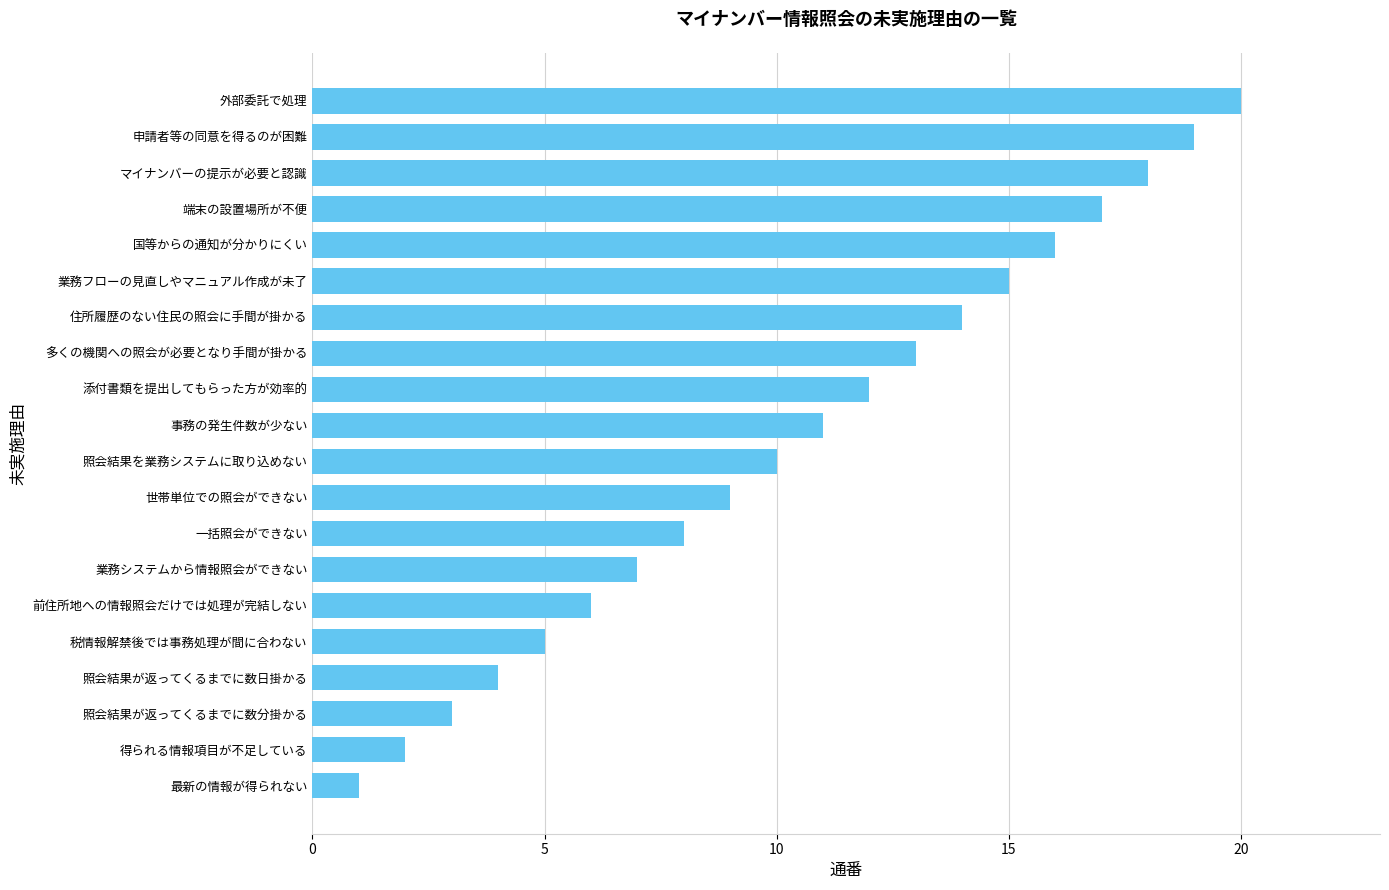

What is the minimum value shown in the chart?

1